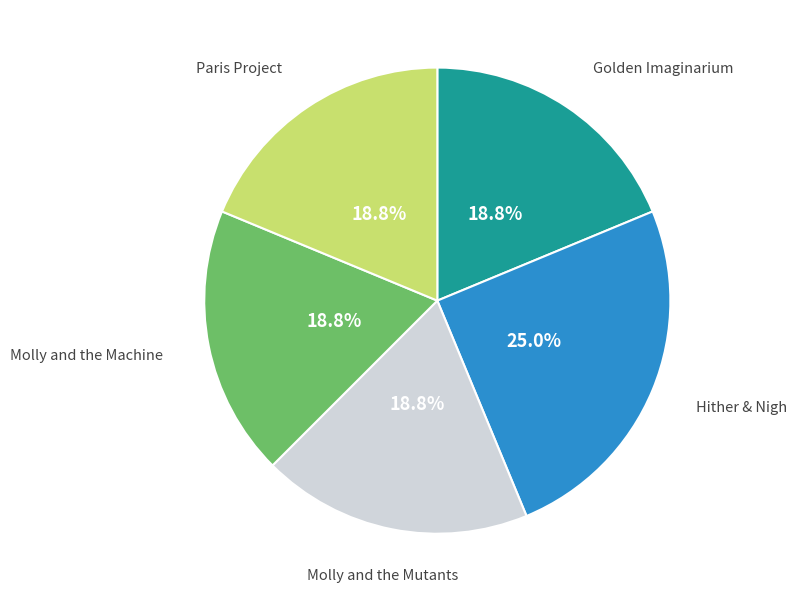

Is there a majority slice in this chart?

No